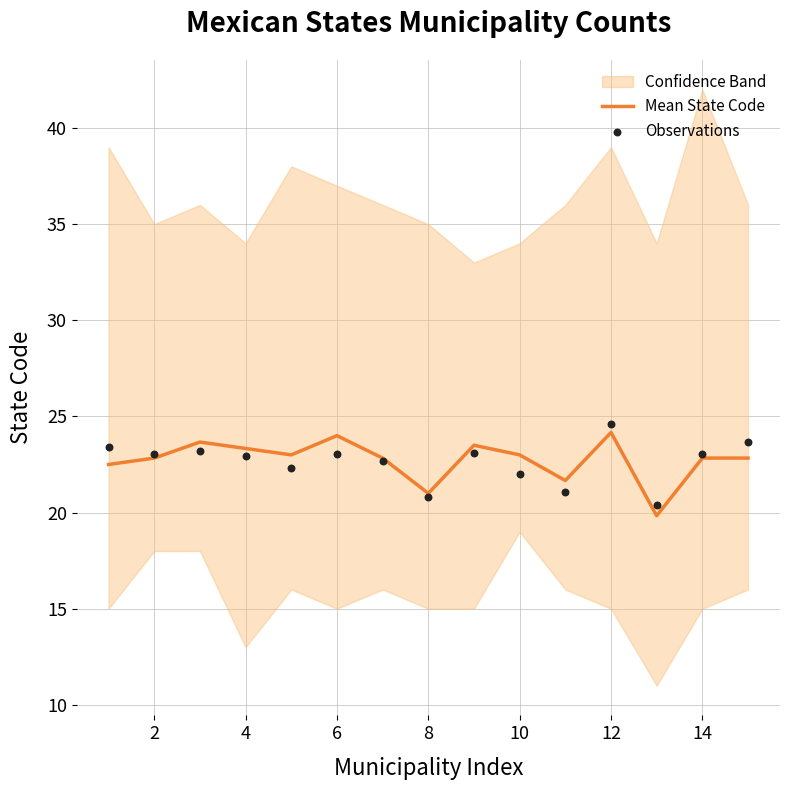

At how many categories does at least one series exceed 21?

13